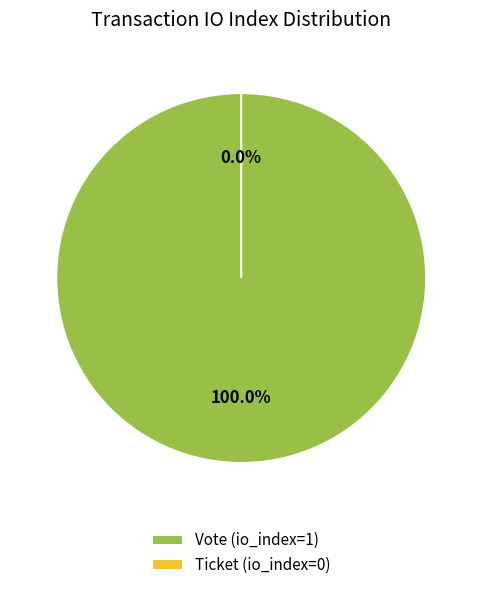

Which slice is the smallest?

Ticket (io_index=0)